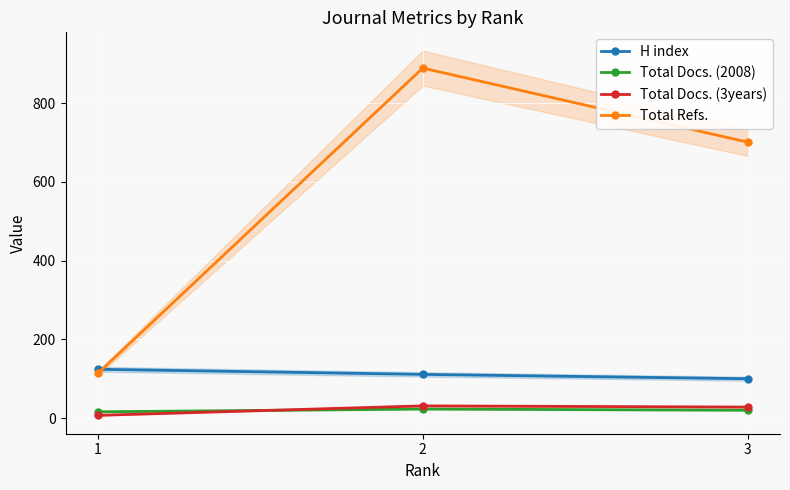

How many data points in Total Docs. (2008) are above 20?

1